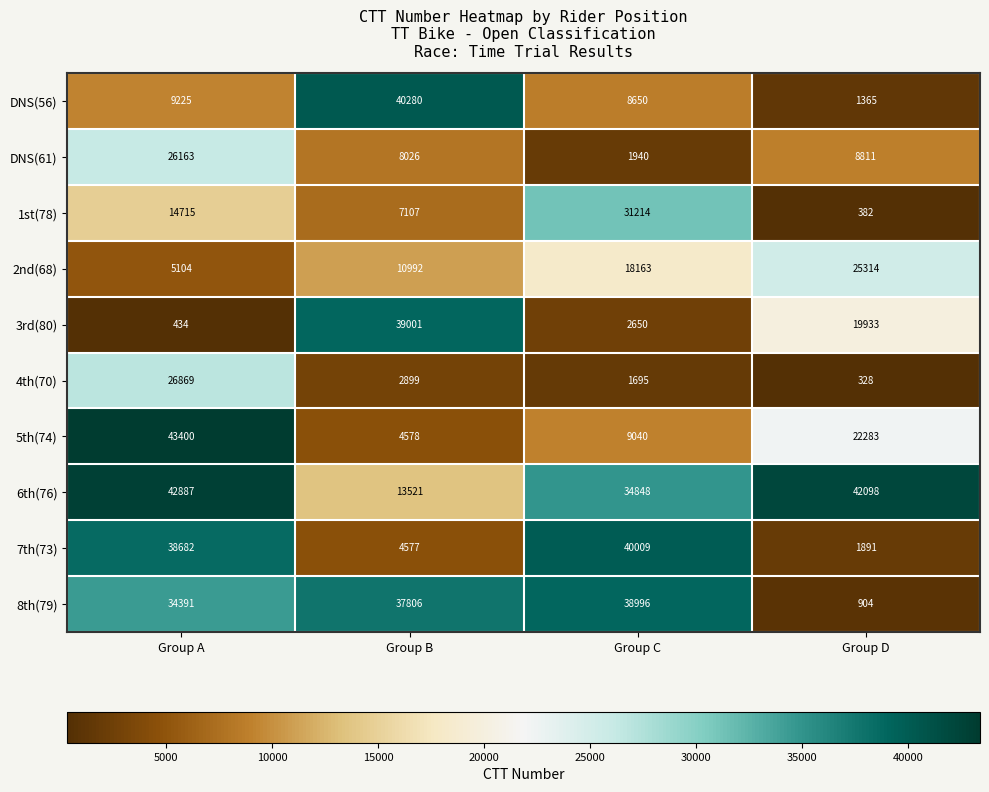

The value of 5th(74) at Group A is 26615. True or false?

False